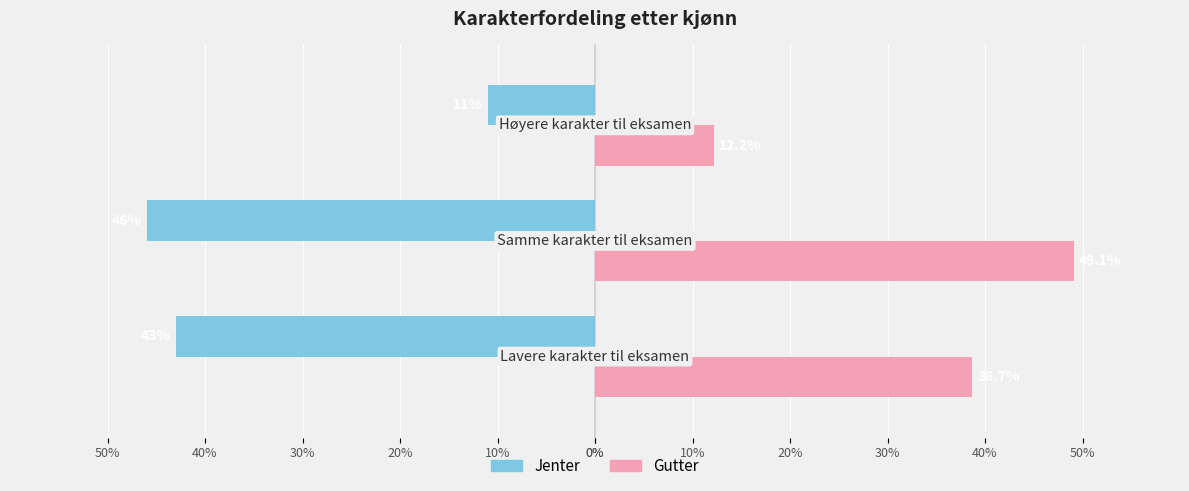

What are all the series names shown in the legend?

Jenter, Gutter